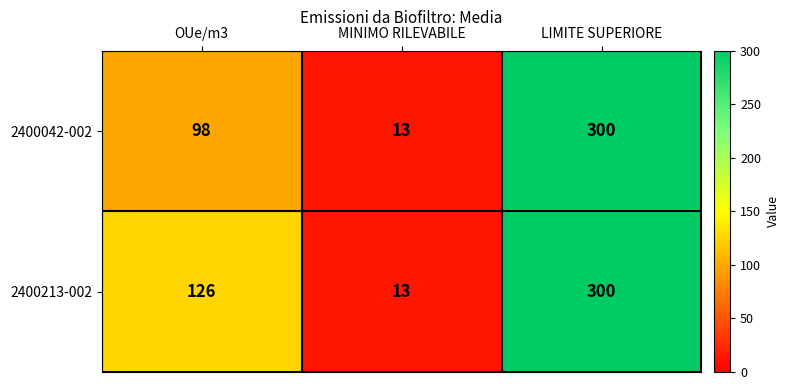

Count the 2400213-002 values in the range 13 to 300.

3